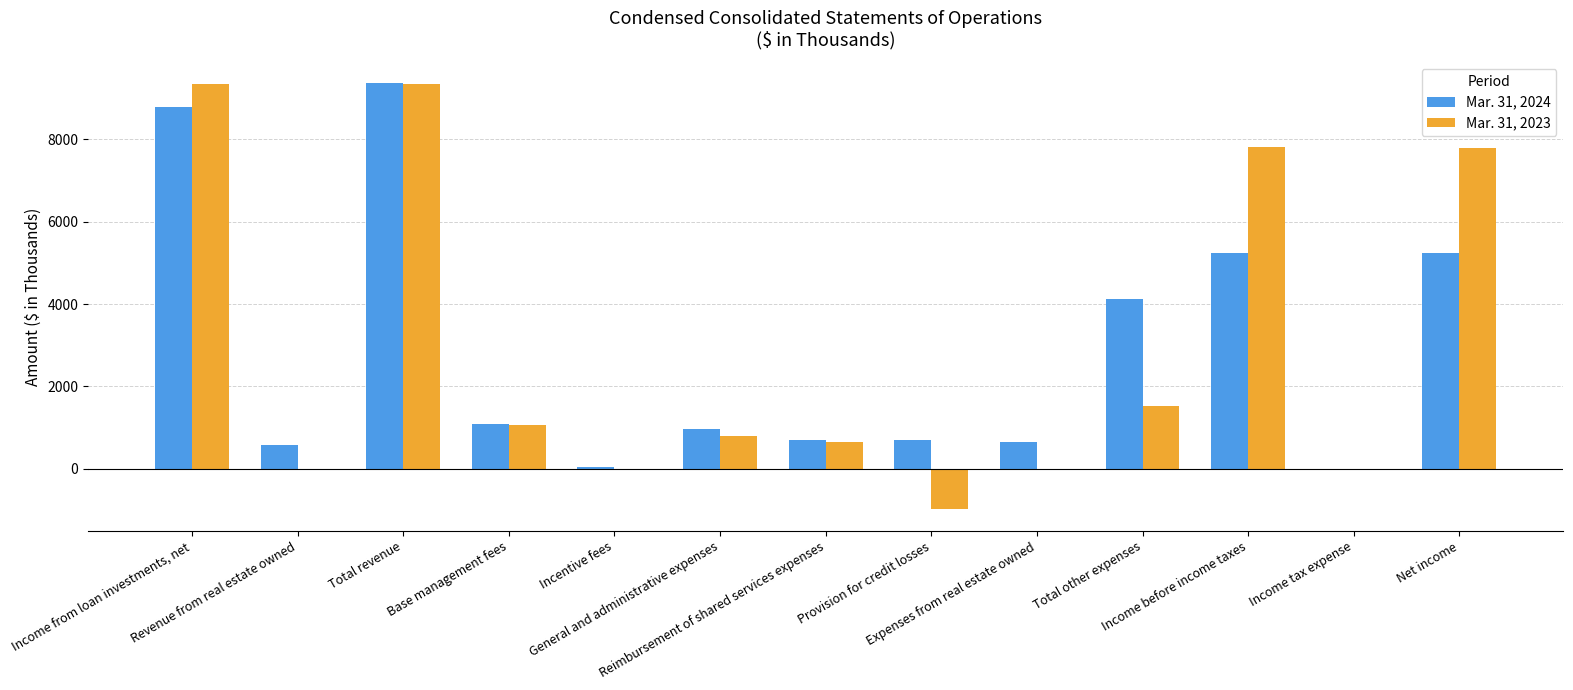

Which series changed the most between Income tax expense and Net income?

Mar. 31, 2023